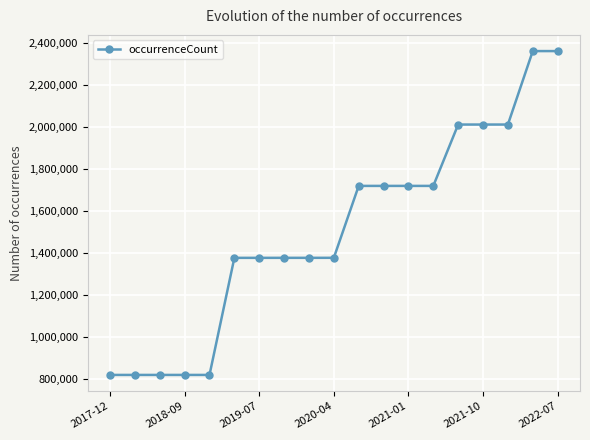

How many values are below 1375955?

9